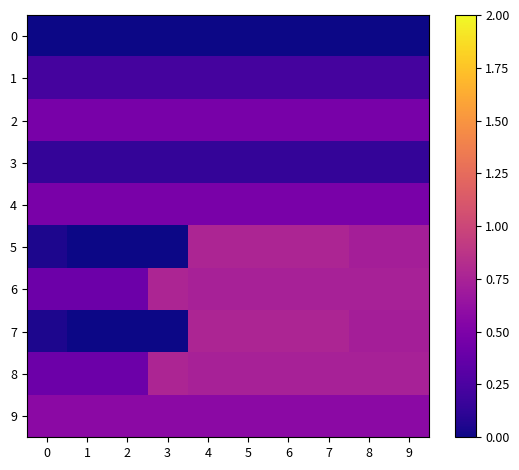

Reading left to right, what are all the values shown in this chart?

0: 0=0.0	1=0.0	2=0.0	3=0.0	4=0.0	5=0.0	6=0.0	7=0.0	8=0.0	9=0.0
1: 0=0.2	1=0.2	2=0.2	3=0.2	4=0.2	5=0.2	6=0.2	7=0.2	8=0.2	9=0.2
2: 0=0.5	1=0.5	2=0.5	3=0.5	4=0.5	5=0.5	6=0.5	7=0.5	8=0.5	9=0.5
3: 0=0.1	1=0.1	2=0.1	3=0.1	4=0.1	5=0.1	6=0.1	7=0.1	8=0.1	9=0.1
4: 0=0.5	1=0.5	2=0.5	3=0.5	4=0.5	5=0.5	6=0.5	7=0.5	8=0.5	9=0.5
5: 0=0.1	1=0.0	2=0.0	3=0.0	4=0.8	5=0.8	6=0.8	7=0.8	8=0.7	9=0.7
6: 0=0.4	1=0.4	2=0.4	3=0.8	4=0.7	5=0.7	6=0.7	7=0.7	8=0.7	9=0.7
7: 0=0.1	1=0.0	2=0.0	3=0.0	4=0.8	5=0.8	6=0.8	7=0.8	8=0.7	9=0.7
8: 0=0.4	1=0.4	2=0.4	3=0.8	4=0.7	5=0.7	6=0.7	7=0.7	8=0.7	9=0.7
9: 0=0.6	1=0.6	2=0.6	3=0.6	4=0.6	5=0.6	6=0.6	7=0.6	8=0.6	9=0.6